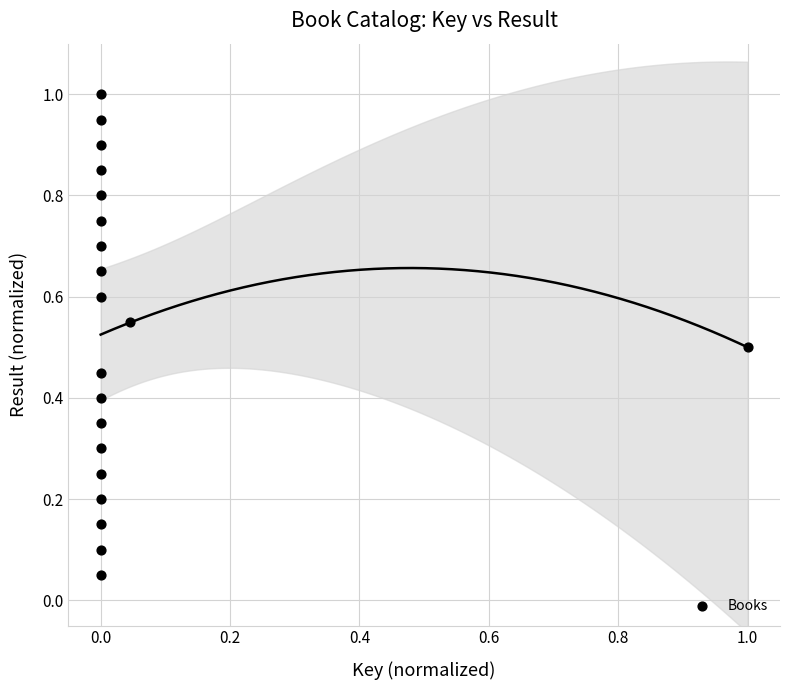

What is the range of X values (max minus min)?

1.0